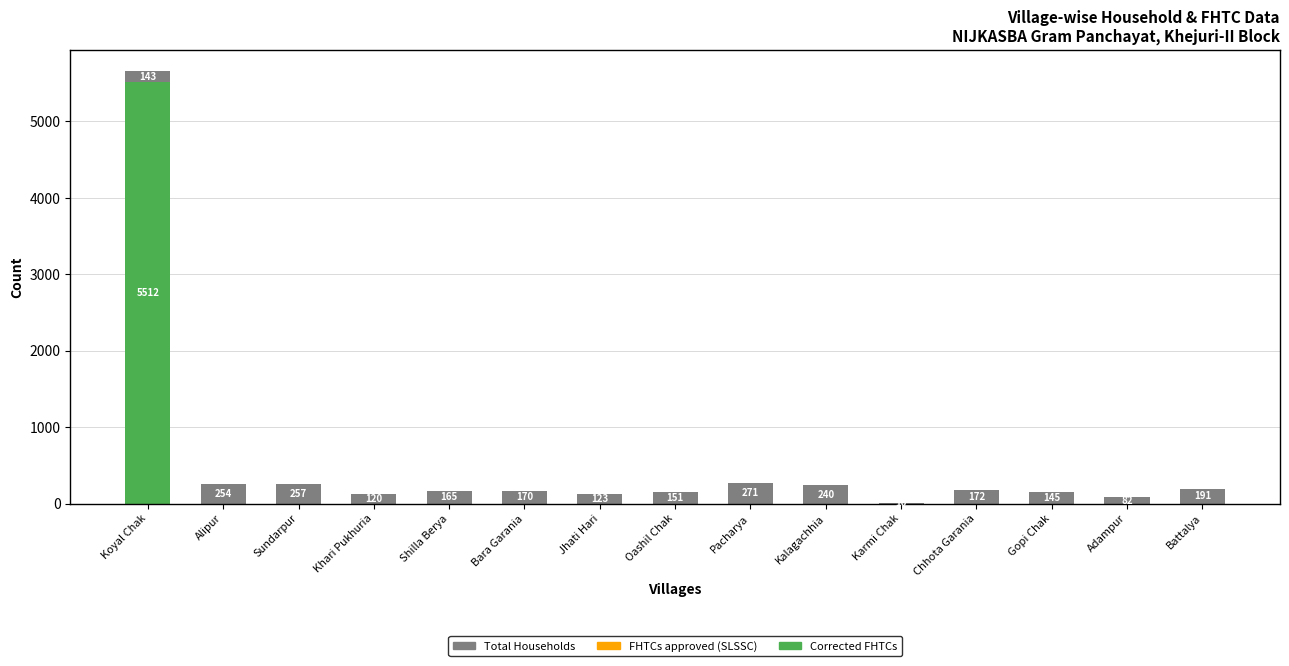

The value of Corrected FHTCs at Battalya is 3797. True or false?

False